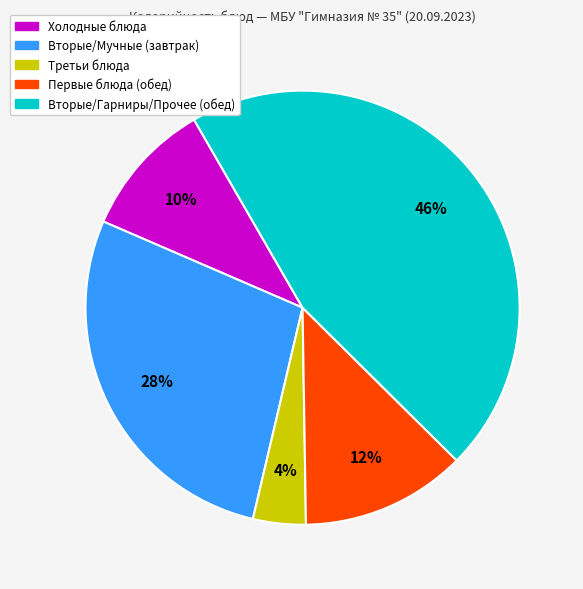

Do Холодные блюда and Первые блюда (обед) together represent more than half of the pie?

No